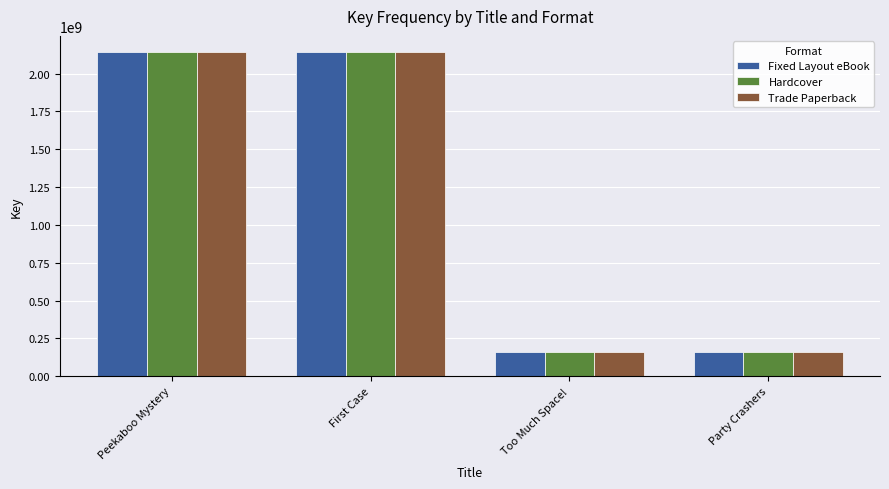

What is the label of the 3rd bar from the right?

First Case